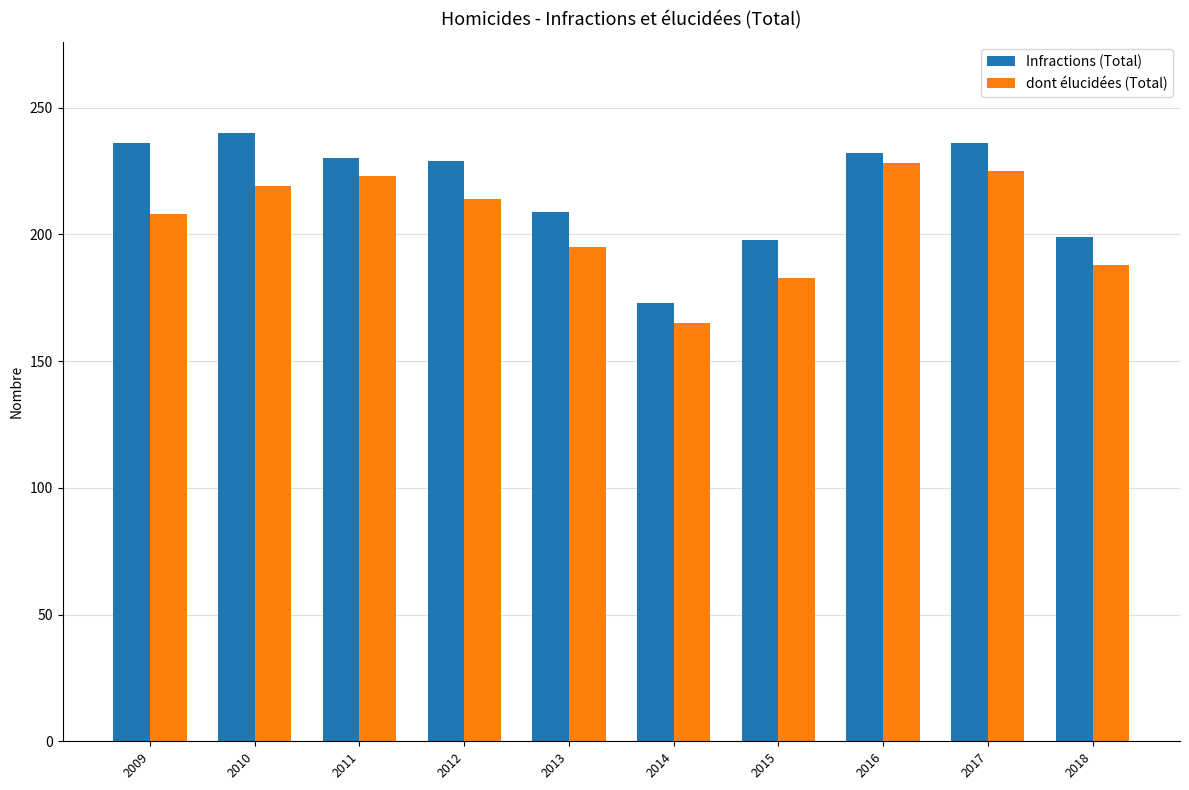

Rank the series by their maximum value, from lowest to highest.

dont élucidées (Total), Infractions (Total)